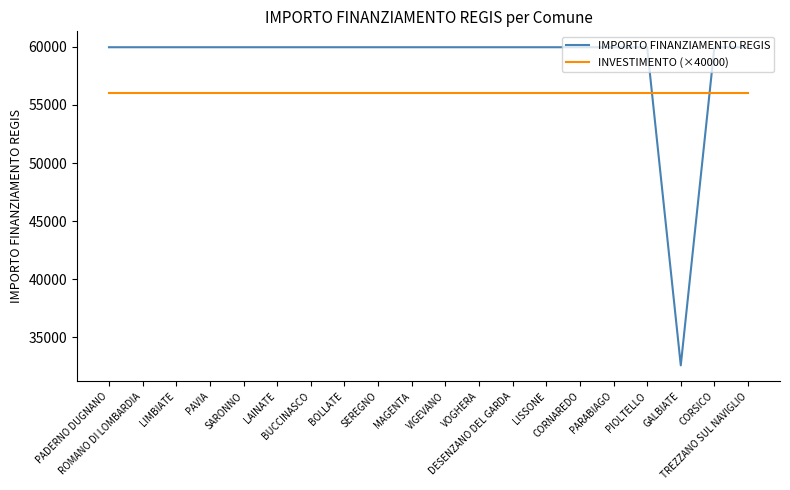

How many times do INVESTIMENTO (×40000) and IMPORTO FINANZIAMENTO REGIS cross each other?

2